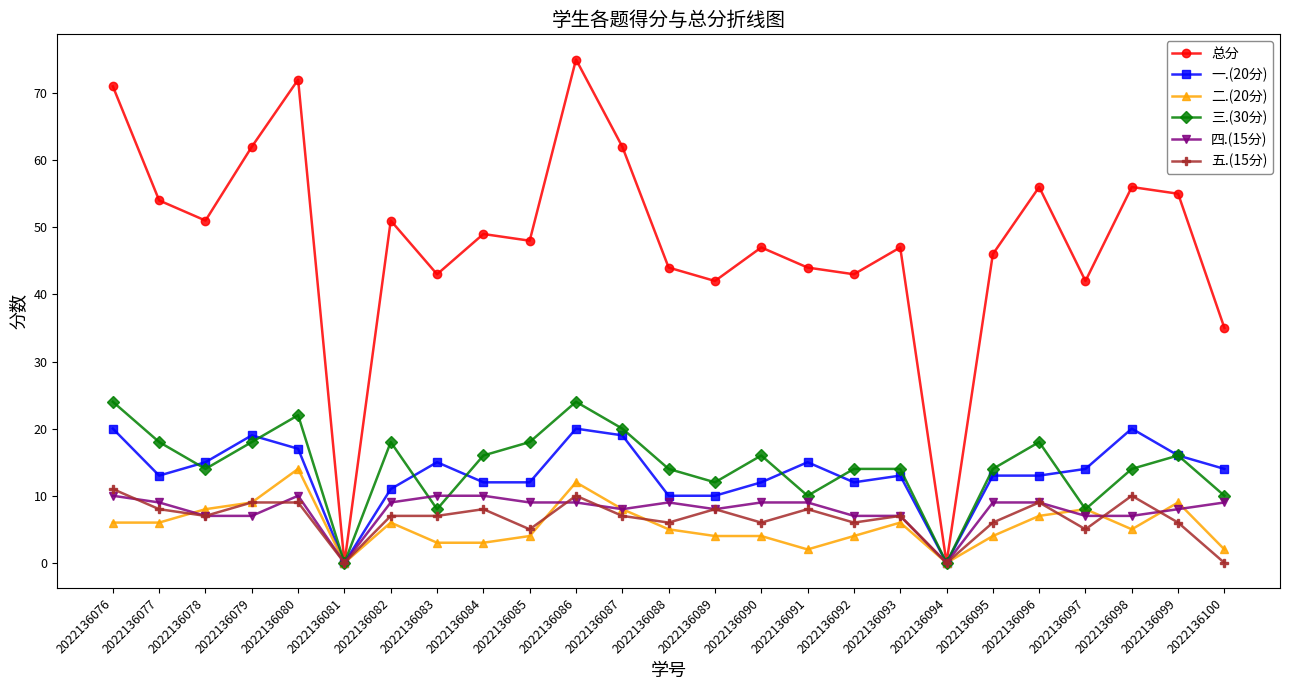

What is the value of the 二.(20分) point at the 24th from the left?

9